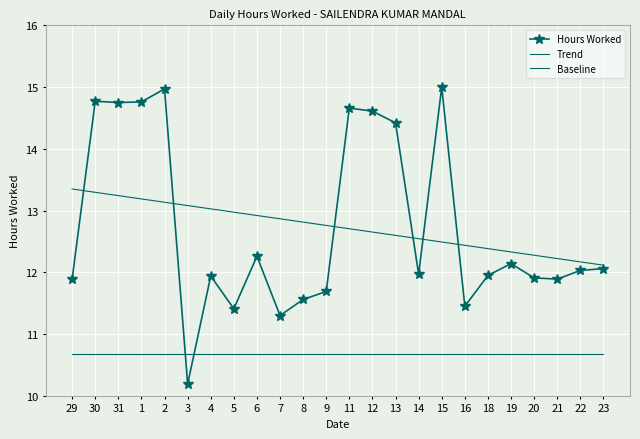

Reading left to right, what are all the values shown in this chart?

Hours Worked: 29=11.9	30=14.8	31=14.8	1=14.8	2=15.0	3=10.2	4=11.9	5=11.4	6=12.3	7=11.3	8=11.6	9=11.7	11=14.7	12=14.6	13=14.4	14=12.0	15=15.0	16=11.4	18=11.9	19=12.1	20=11.9	21=11.9	22=12.0	23=12.1
Trend: 29=13.3	30=13.3	31=13.2	1=13.2	2=13.1	3=13.1	4=13.0	5=13.0	6=12.9	7=12.9	8=12.8	9=12.8	11=12.7	12=12.7	13=12.6	14=12.5	15=12.5	16=12.4	18=12.4	19=12.3	20=12.3	21=12.2	22=12.2	23=12.1
Baseline: 29=10.7	30=10.7	31=10.7	1=10.7	2=10.7	3=10.7	4=10.7	5=10.7	6=10.7	7=10.7	8=10.7	9=10.7	11=10.7	12=10.7	13=10.7	14=10.7	15=10.7	16=10.7	18=10.7	19=10.7	20=10.7	21=10.7	22=10.7	23=10.7